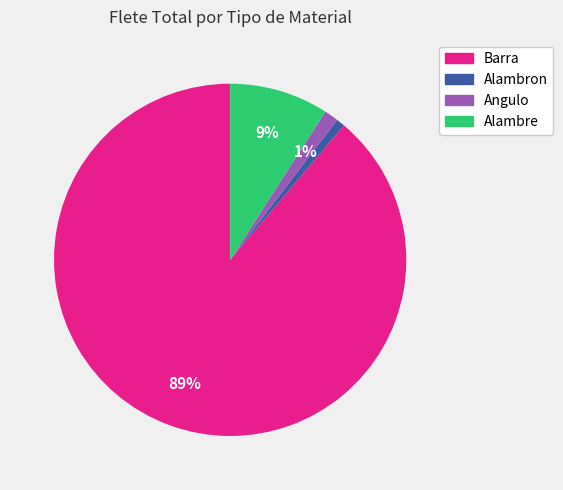

Which category has the biggest portion of the pie?

Barra